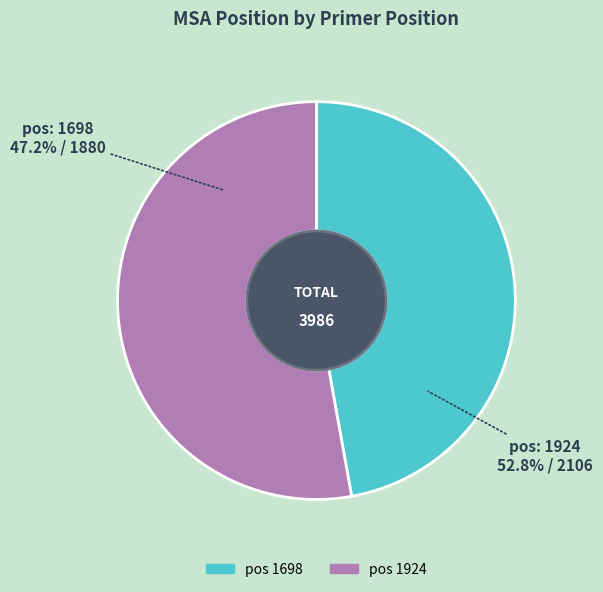

What is the change in value from 1698 to 1924?

+226